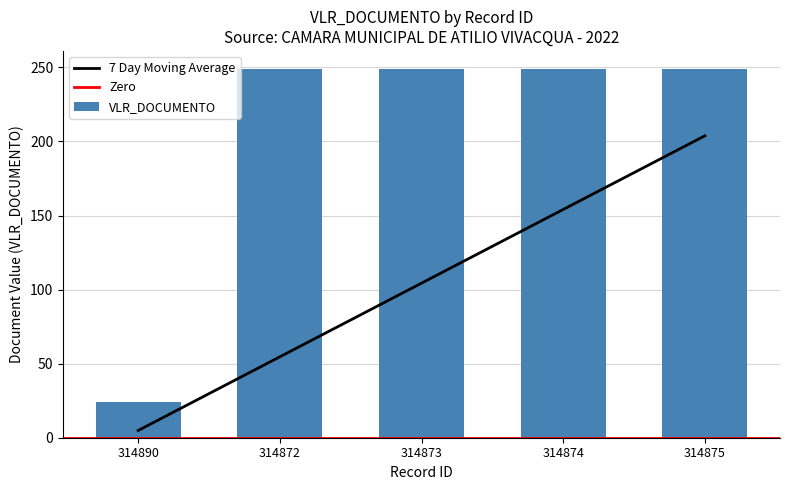

At which label is the value closest to 136?

314890